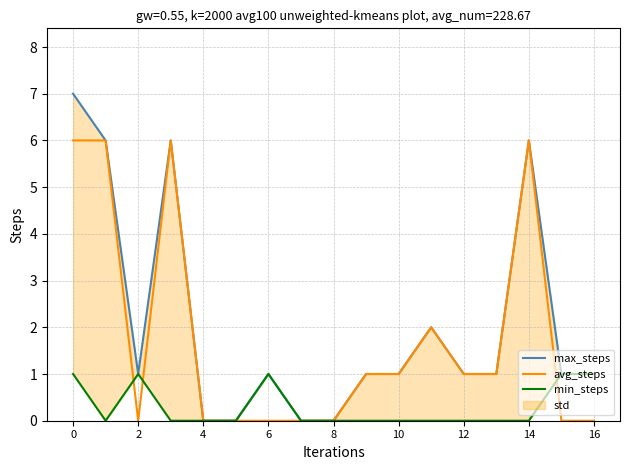

True or false: avg_steps and max_steps intersect in this chart.

False